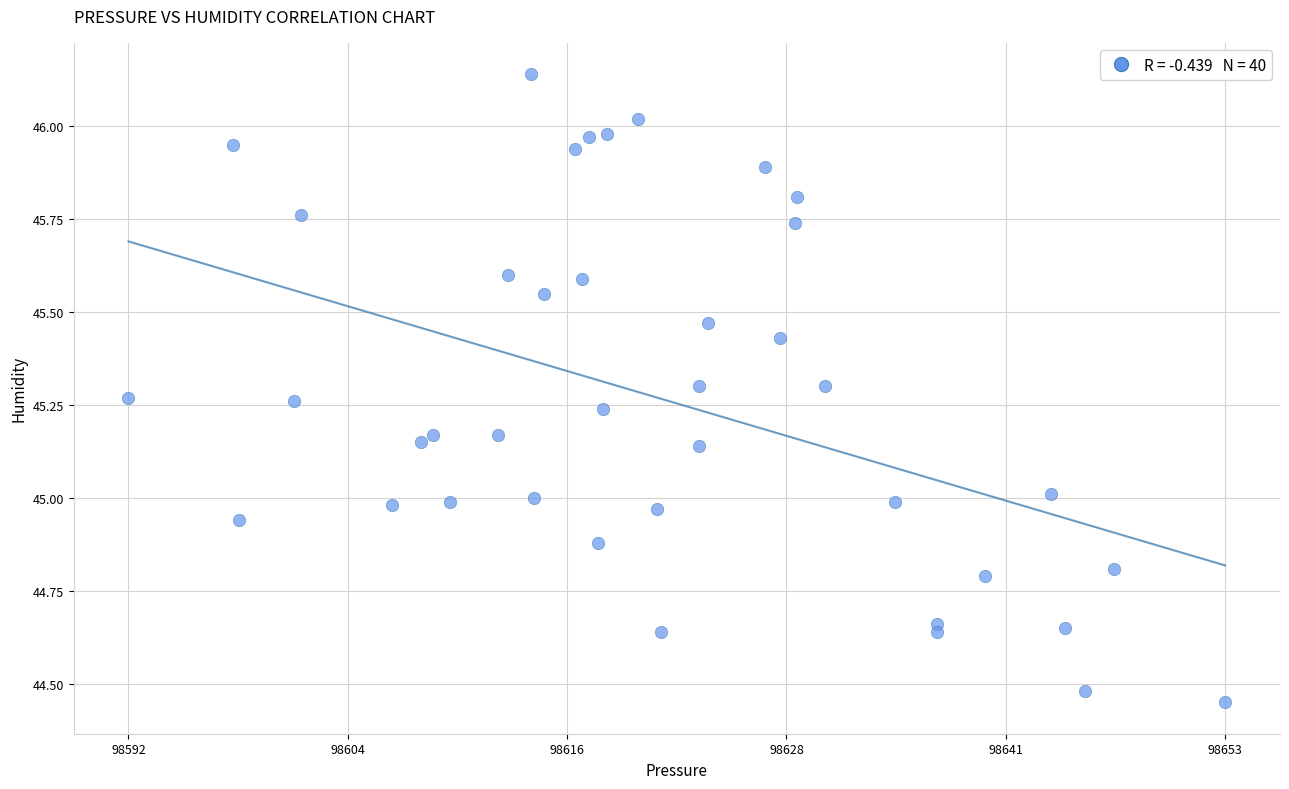

What is the range of Y values (max minus min)?

1.7